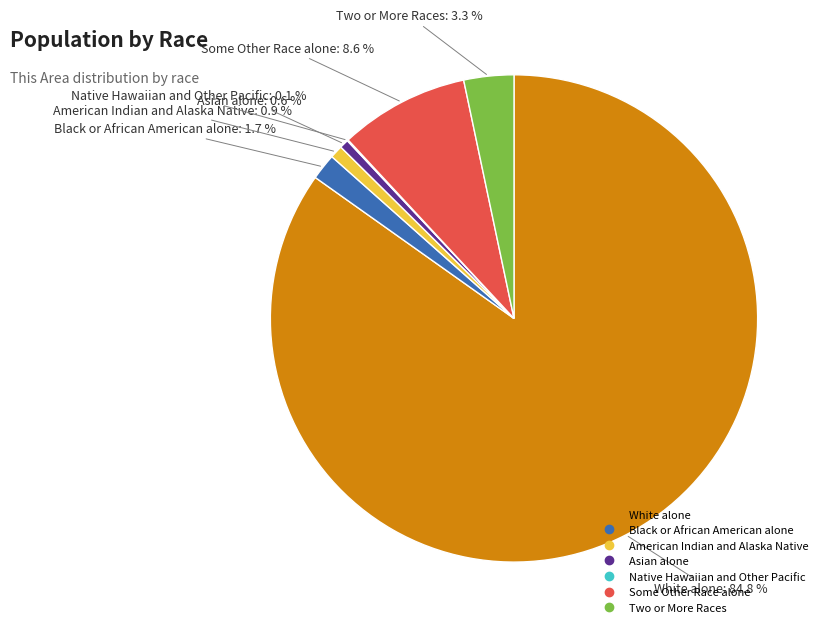

The Two or More Races slice represents 3% of the pie. True or false?

True